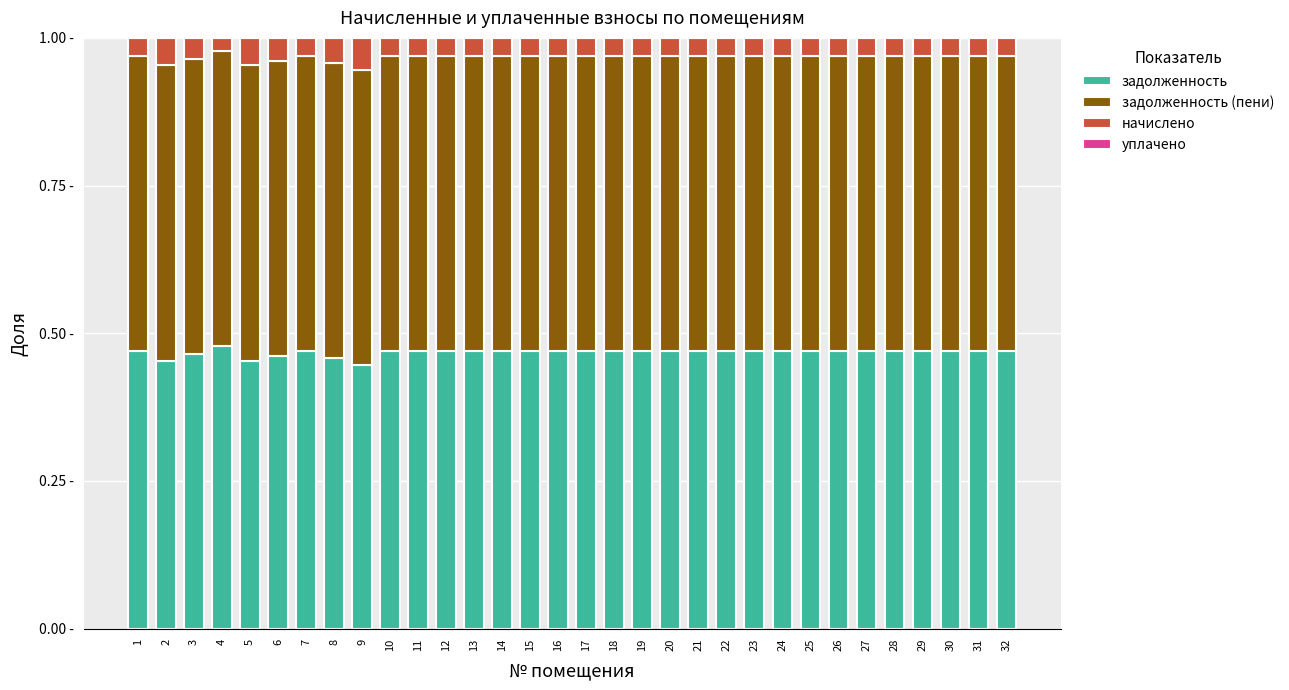

Are the bars grouped side by side (vs. stacked)?

No